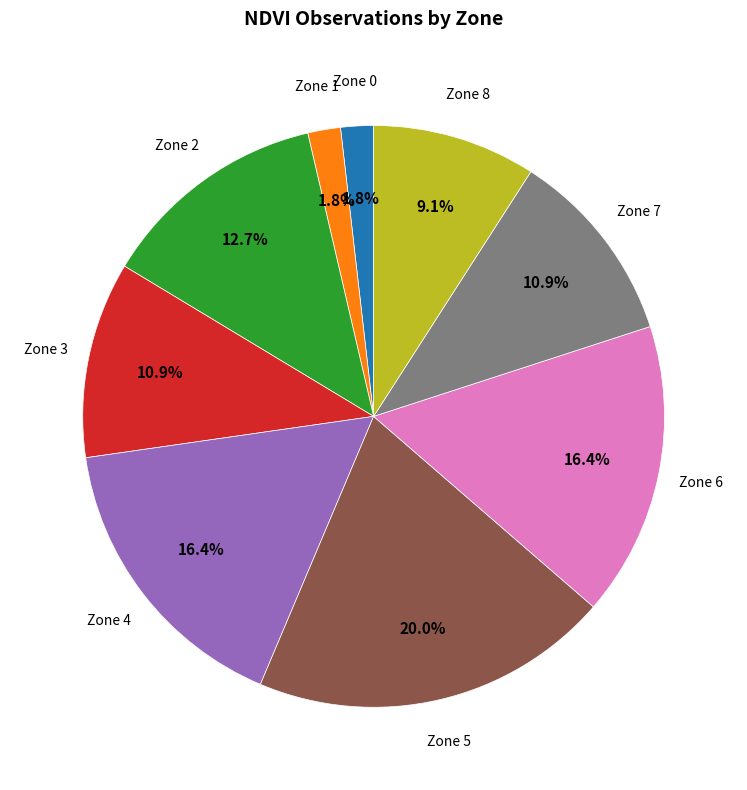

To the nearest percent, what is the average slice percentage?

11%